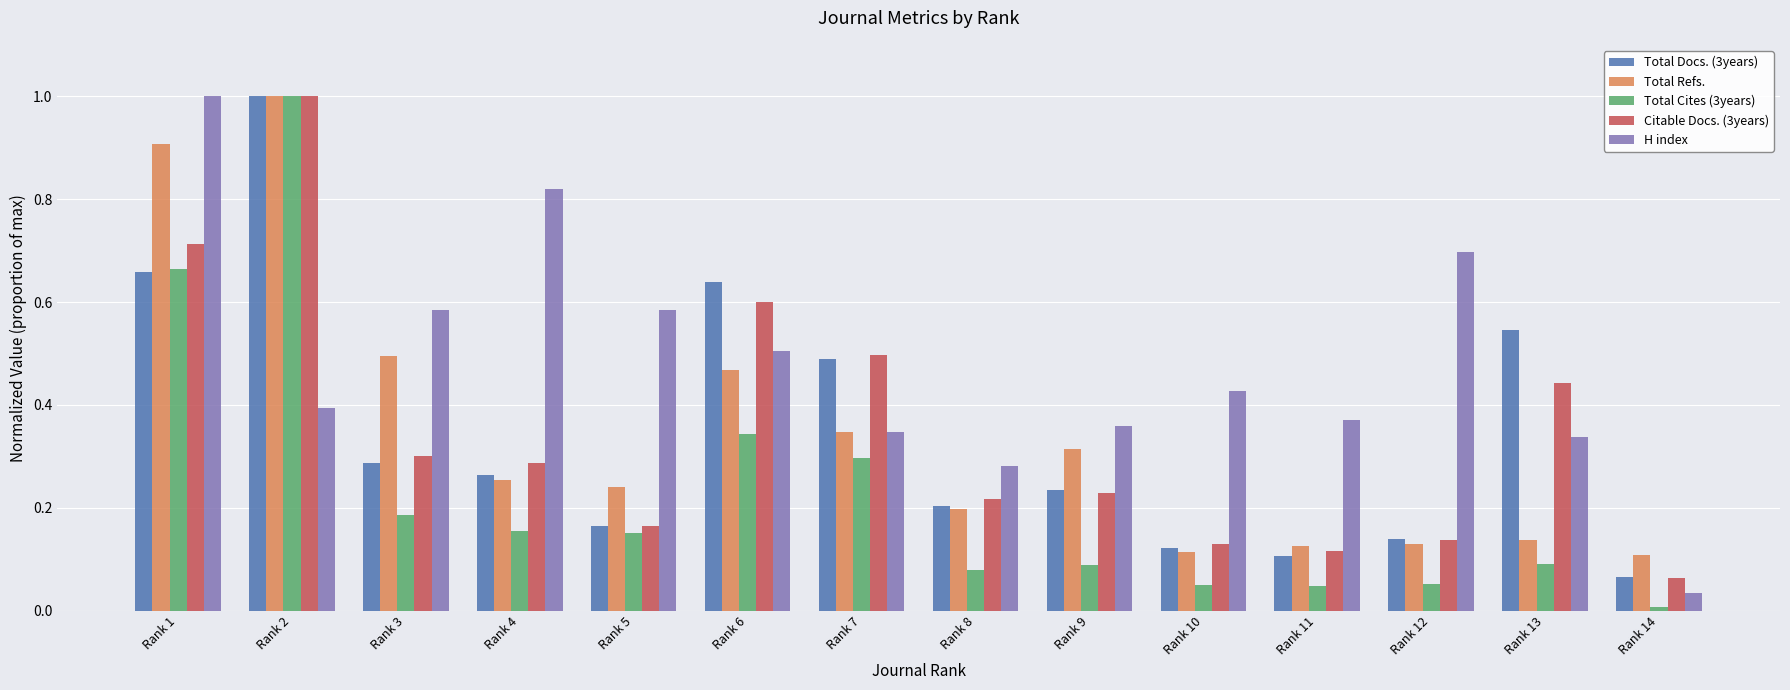

Rank the series at Rank 11 from highest to lowest value.

H index, Total Refs., Citable Docs. (3years), Total Docs. (3years), Total Cites (3years)